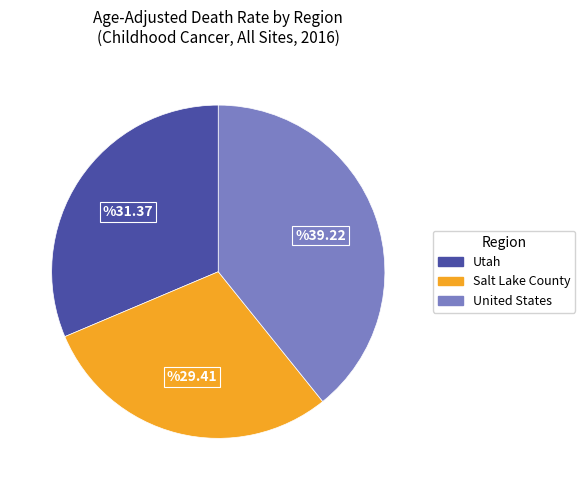

Is United States the majority of the pie?

No